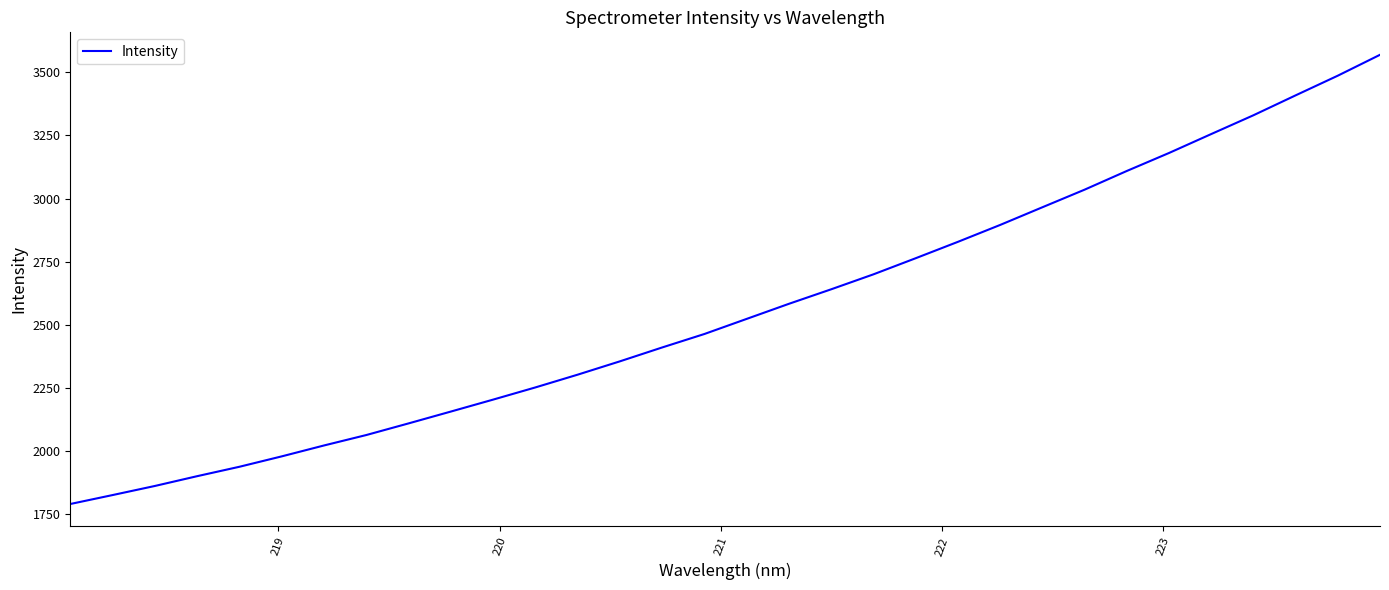

What is the difference between the maximum and minimum values?

1778.6